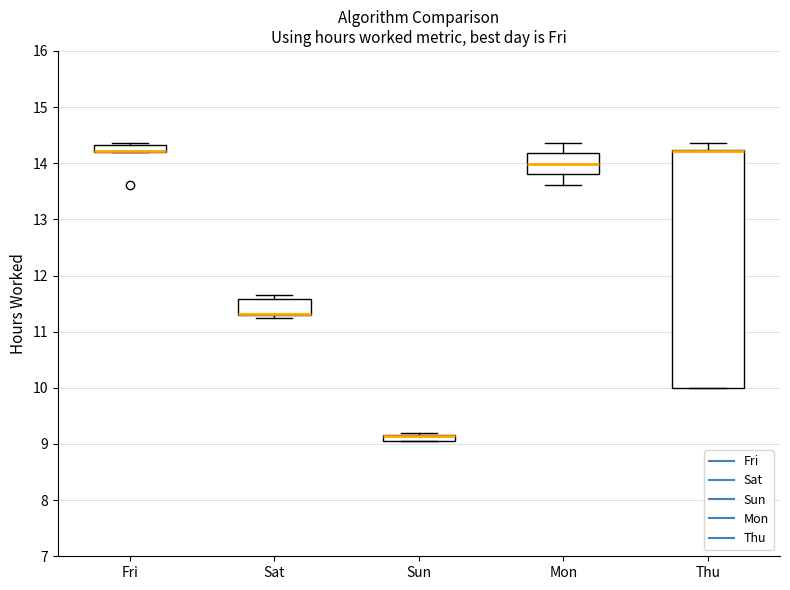

Comparing the boxes themselves (not the whiskers), which one is the tallest?

Thu